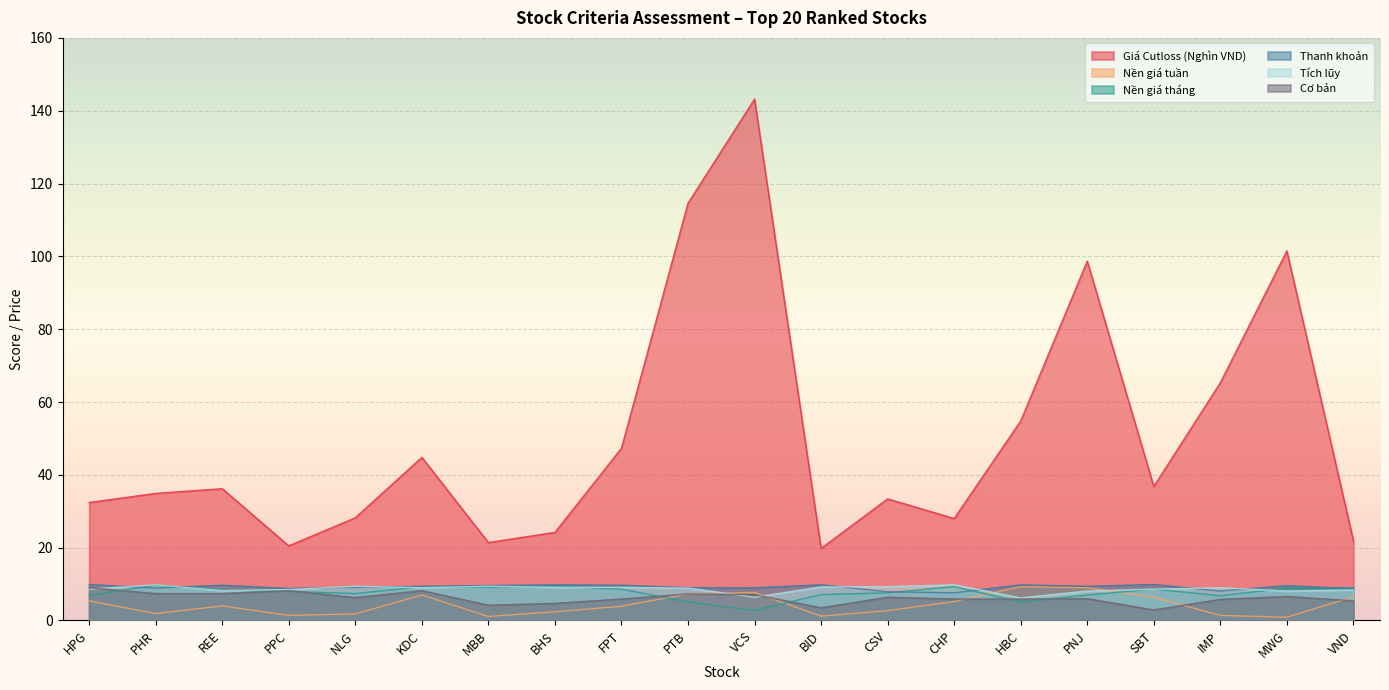

At how many categories does at least one series exceed 83?

4